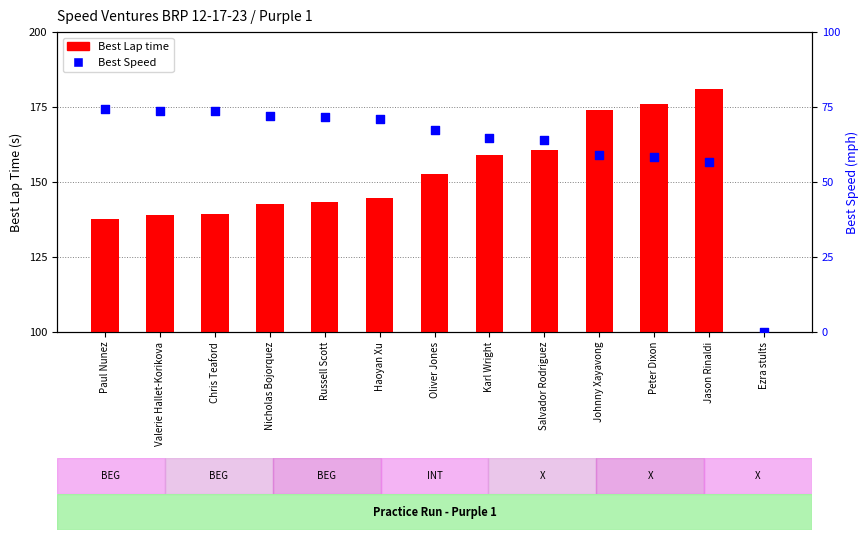

Is the value of Best Lap time at Johnny Xayavong greater than the value of Best Speed at Nicholas Bojorquez?

Yes